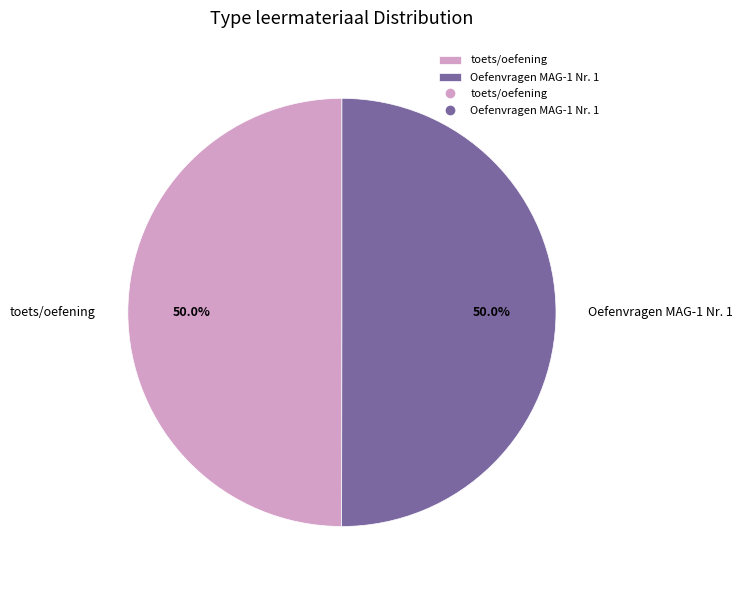

The Oefenvragen MAG-1 Nr. 1 slice represents 57% of the pie. True or false?

False